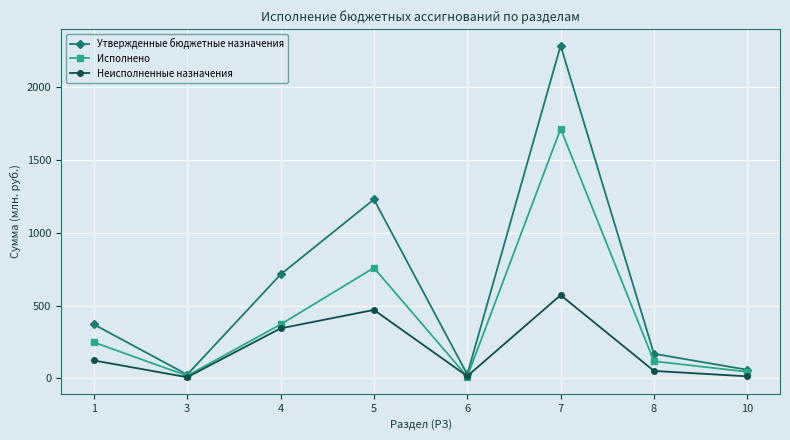

Which series has the largest total across all categories?

Утвержденные бюджетные назначения